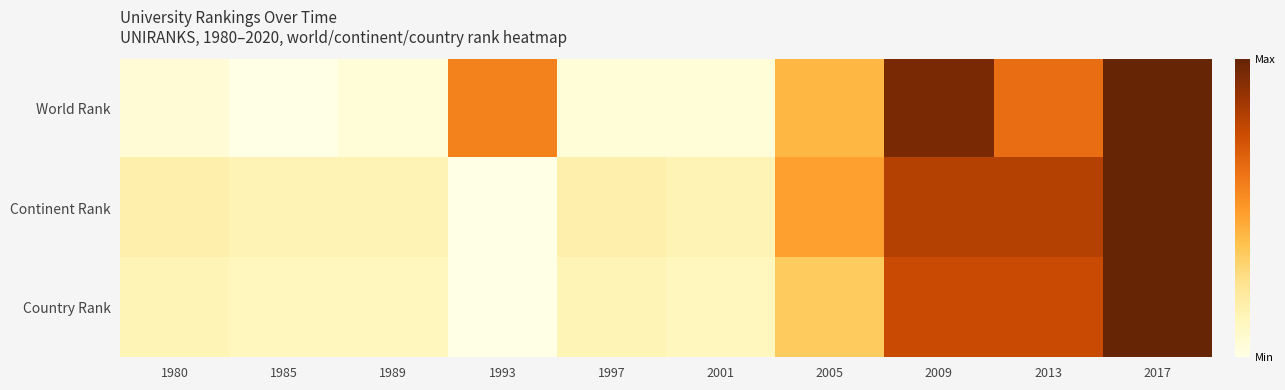

Reading left to right, transcribe all the data shown in this chart.

World Rank: 1980=0.1	1985=0.0	1989=0.0	1993=0.6	1997=0.0	2001=0.0	2005=0.4	2009=0.9	2013=0.6	2017=1.0
Continent Rank: 1980=0.2	1985=0.1	1989=0.1	1993=0.0	1997=0.2	2001=0.1	2005=0.5	2009=0.8	2013=0.8	2017=1.0
Country Rank: 1980=0.1	1985=0.1	1989=0.1	1993=0.0	1997=0.1	2001=0.1	2005=0.3	2009=0.8	2013=0.8	2017=1.0